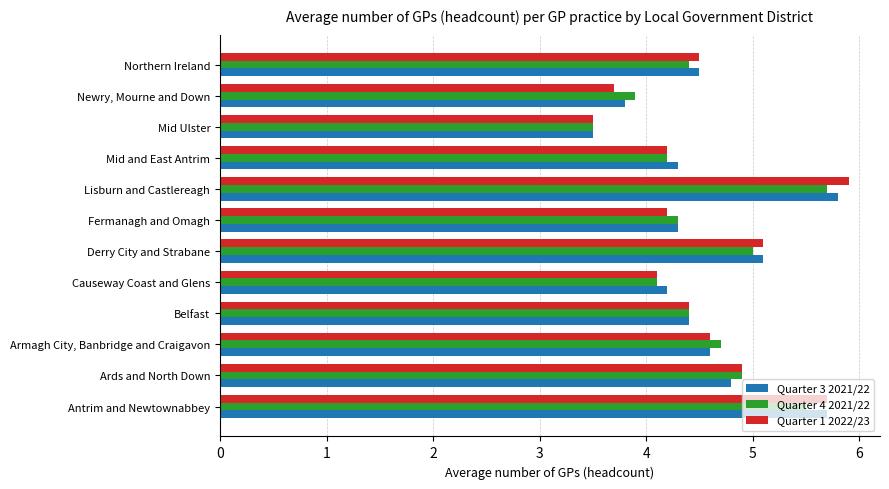

Is the value of Quarter 1 2022/23 at Causeway Coast and Glens greater than the value of Quarter 3 2021/22 at Belfast?

No